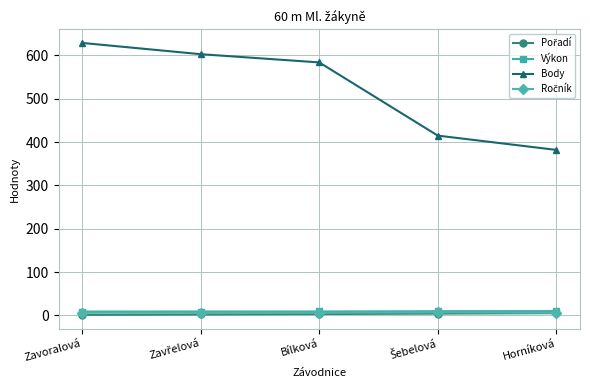

What is the value of the Body point at the 2nd from the left?

603.0